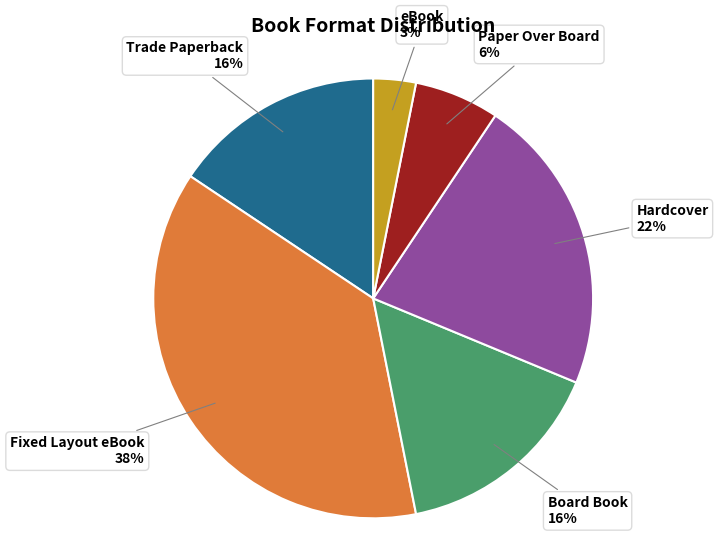

Is it true that Hardcover is 13% of the pie?

False